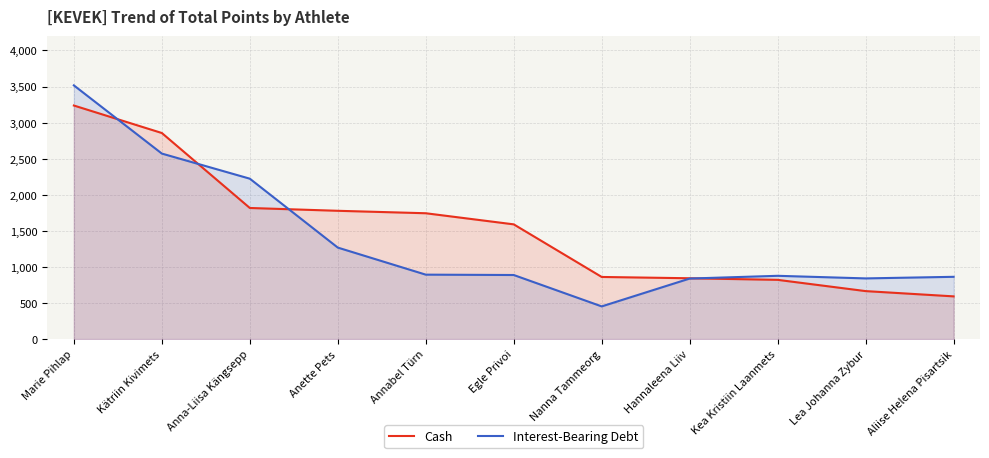

What is the value of the Cash point at the 6th from the left?

1590